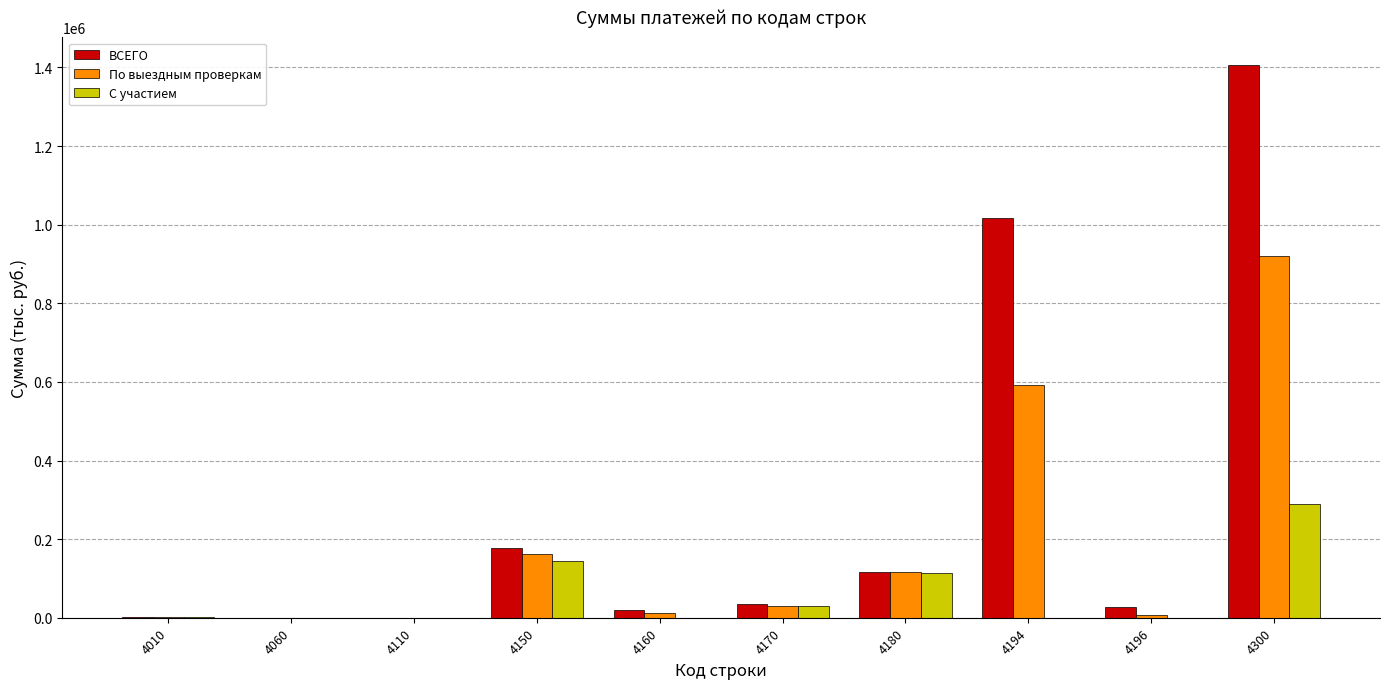

What is the highest value of the По выездным проверкам series?

921615